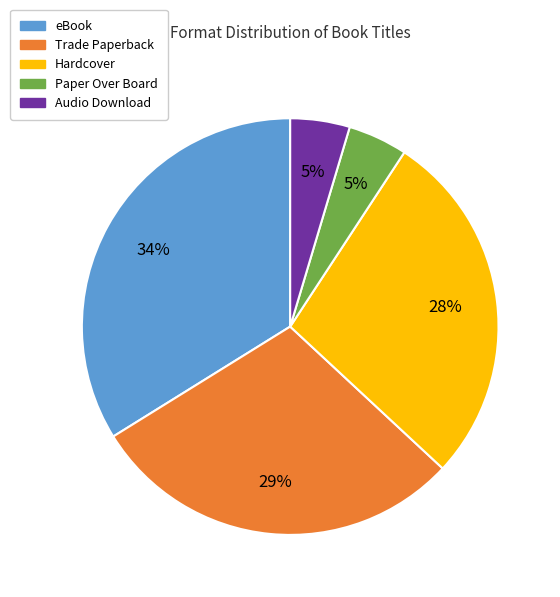

Which slice is the largest?

eBook